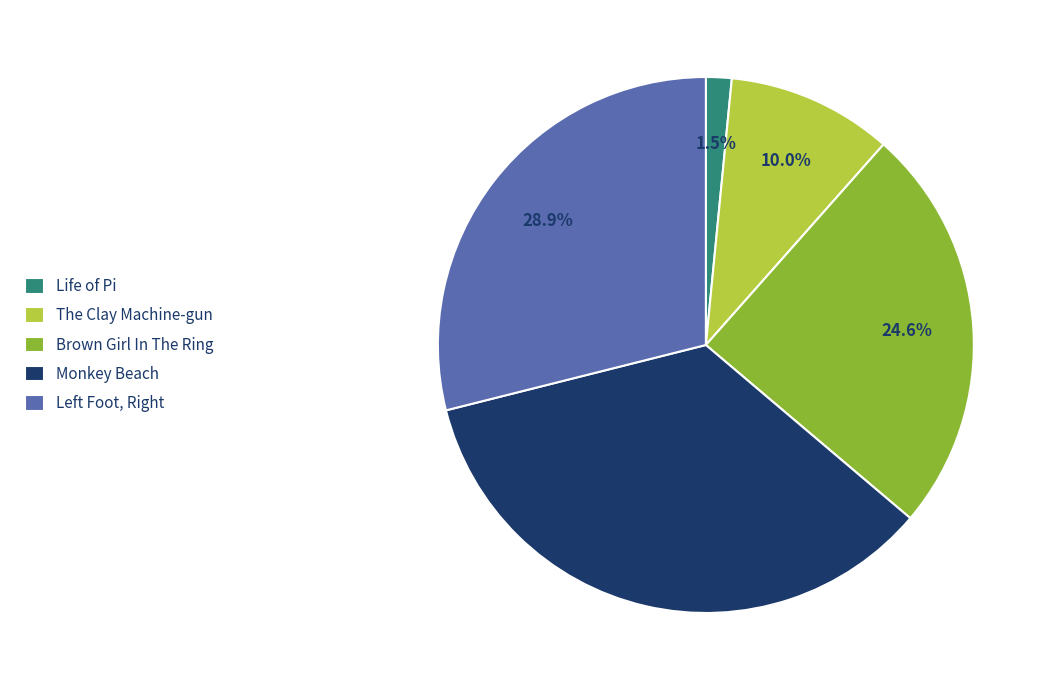

Is there a majority slice in this chart?

No